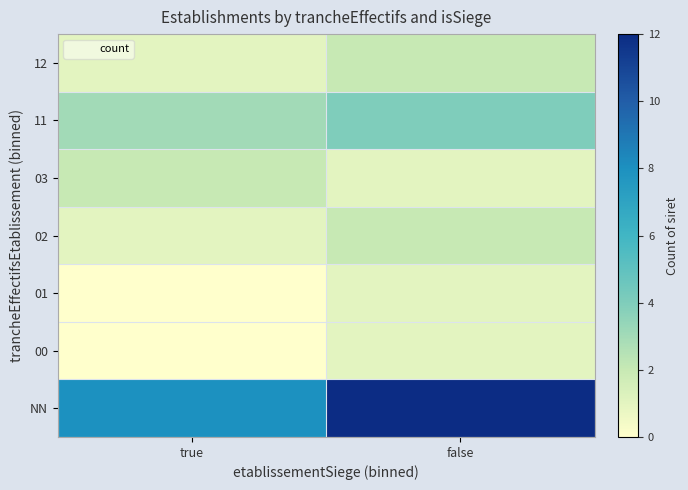

What is the difference between the highest and lowest values at false?

11